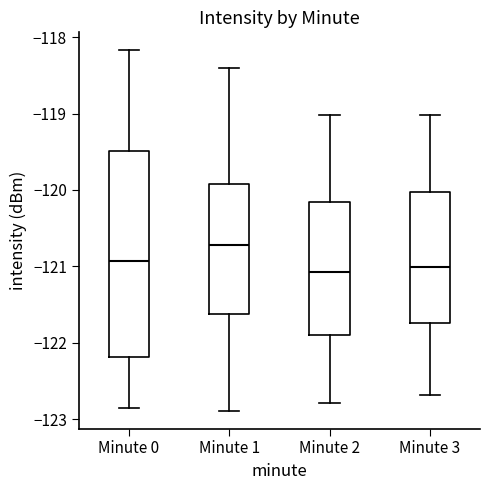

Reading left to right, transcribe this box plot: for each box, give where its median line is, the range the box spans, and where its two whiskers end, as read against the y-axis. The values are not printed on the chart, so give them approximately, as read against the axis.

Minute 0: median -120.9, box -122.2 to -119.5, whiskers -122.9 to -118.2
Minute 1: median -120.7, box -121.6 to -119.9, whiskers -122.9 to -118.4
Minute 2: median -121.1, box -121.9 to -120.2, whiskers -122.8 to -119.0
Minute 3: median -121.0, box -121.7 to -120.0, whiskers -122.7 to -119.0